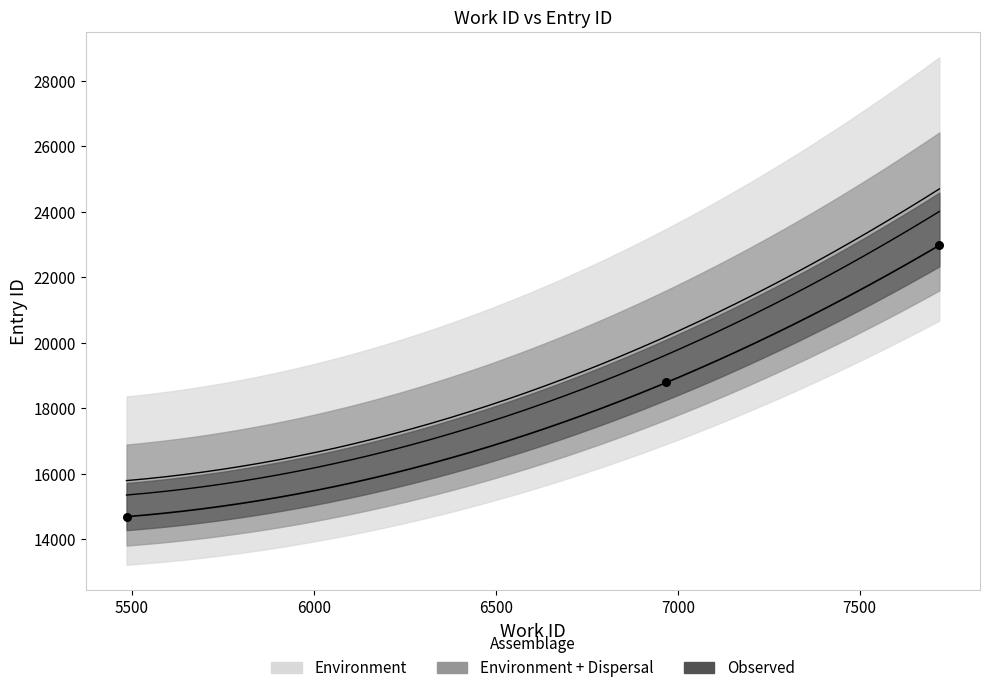

What is the change in value from 5485 to 7719?

+8287